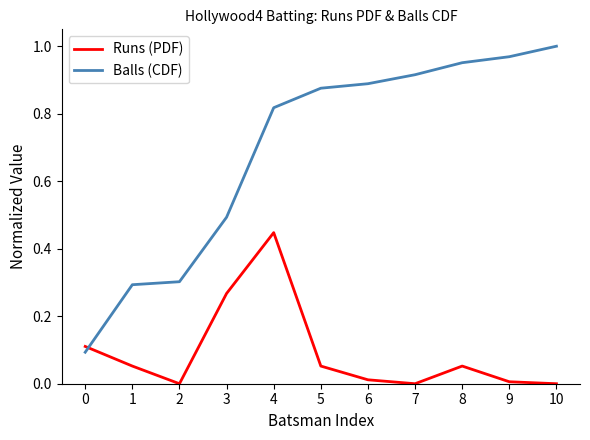

At which category is the sum across all series the highest?

4